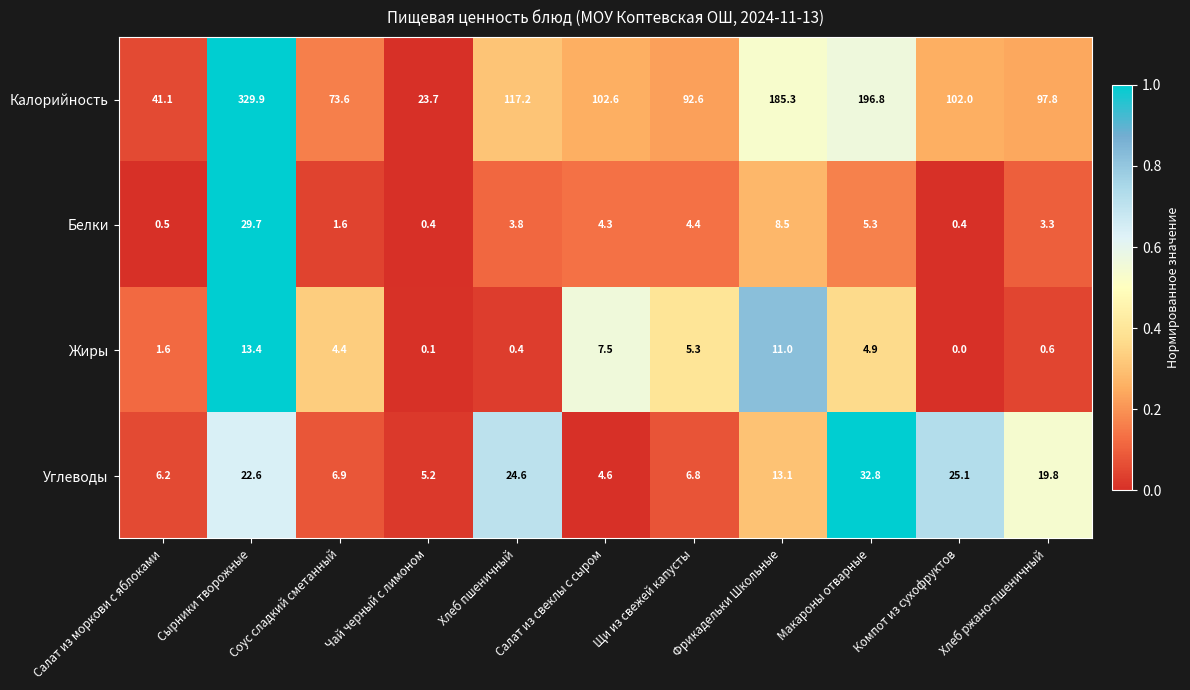

What is the average value of the Жиры series?

4.5